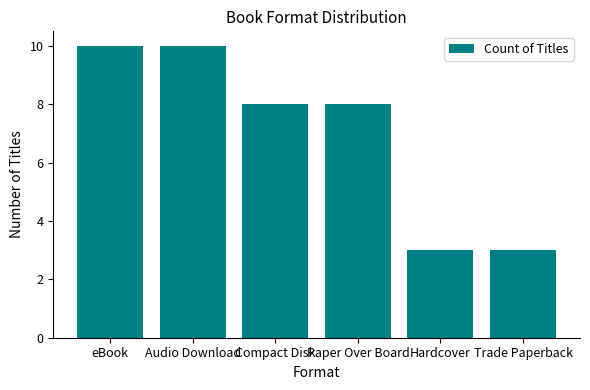

True or false: the data shows 5 at Audio Download.

False